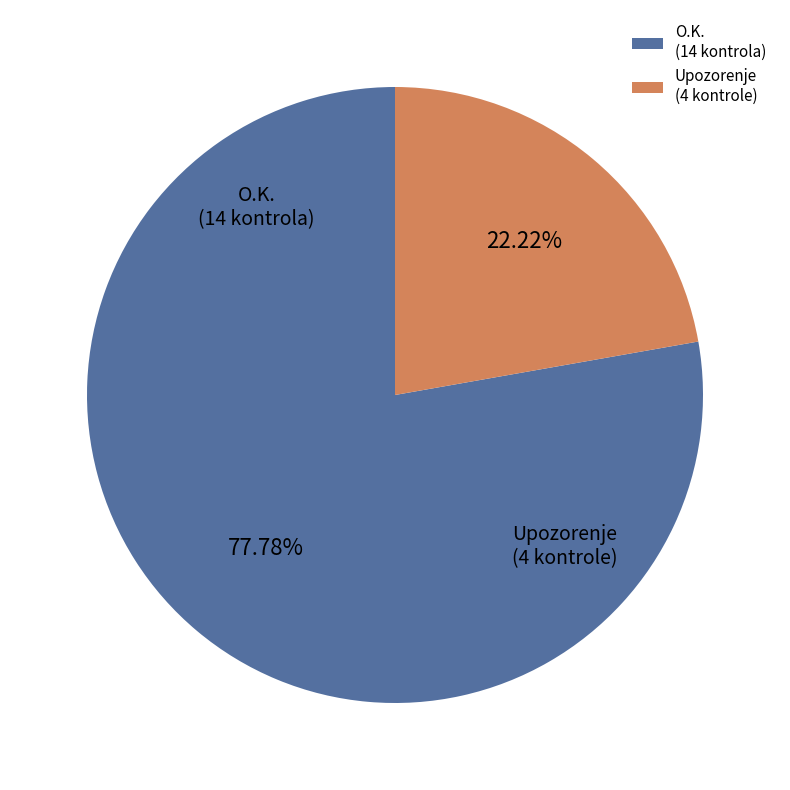

How many slices are in this pie chart?

2